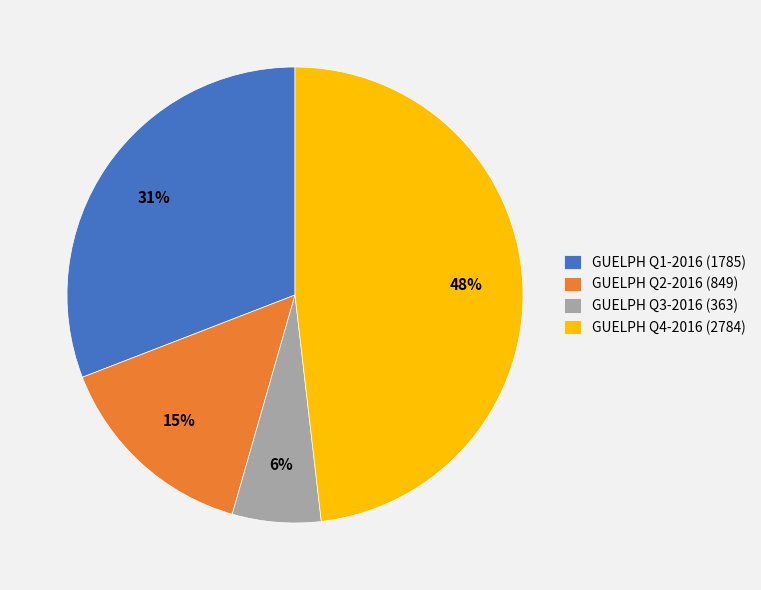

Do GUELPH Q2-2016 (849) and GUELPH Q3-2016 (363) together represent more than half of the pie?

No